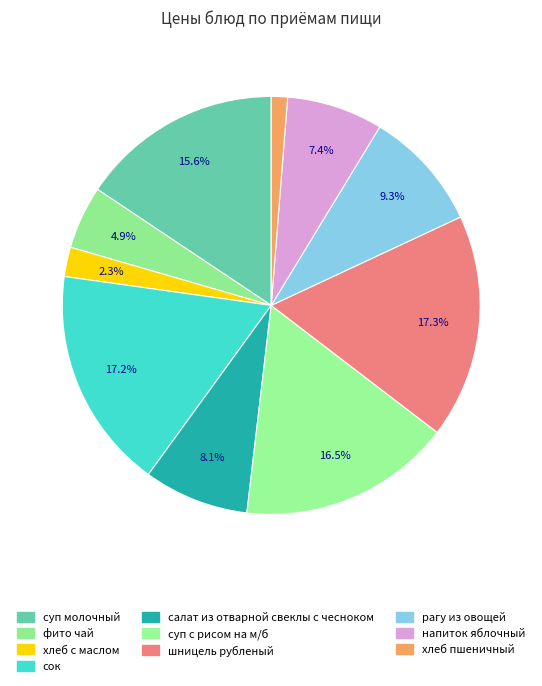

The суп молочный slice represents 5% of the pie. True or false?

False